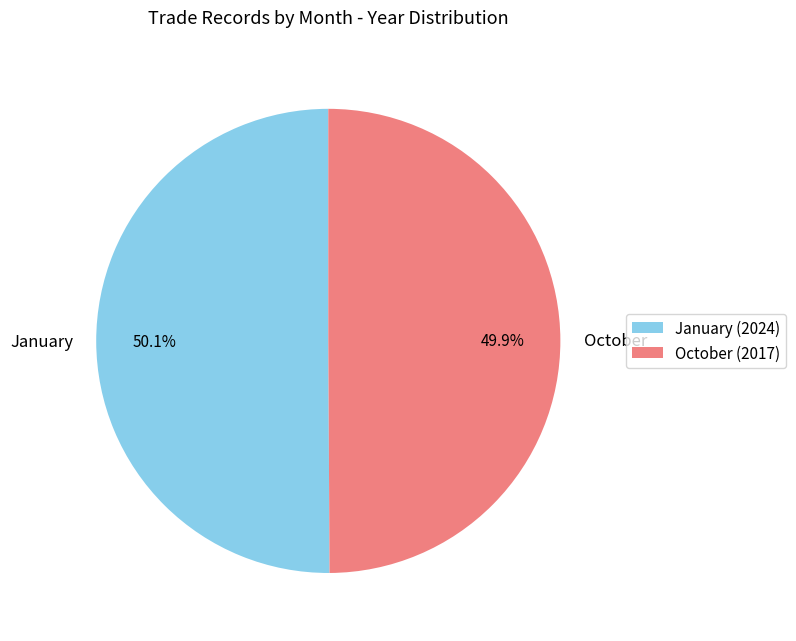

Approximately how many times larger is the value at January compared to October?

1.0